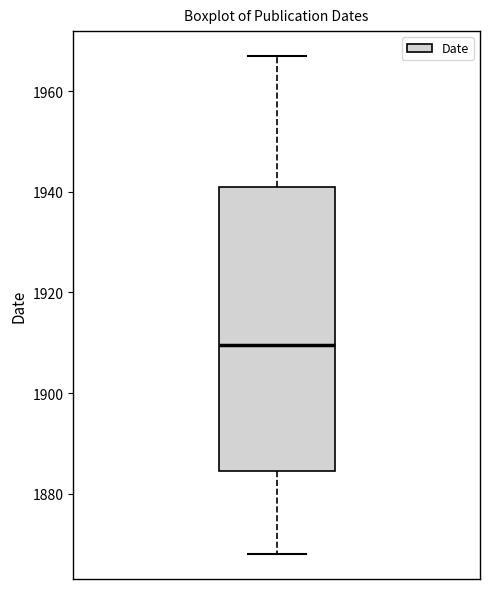

Read this box plot against the y-axis: the position of the median line, the range covered by the box, and the ends of both whiskers. The values are not printed on the chart, so give them approximately, as read against the axis.

median 1910, box 1884 to 1942, whiskers 1868 to 1968